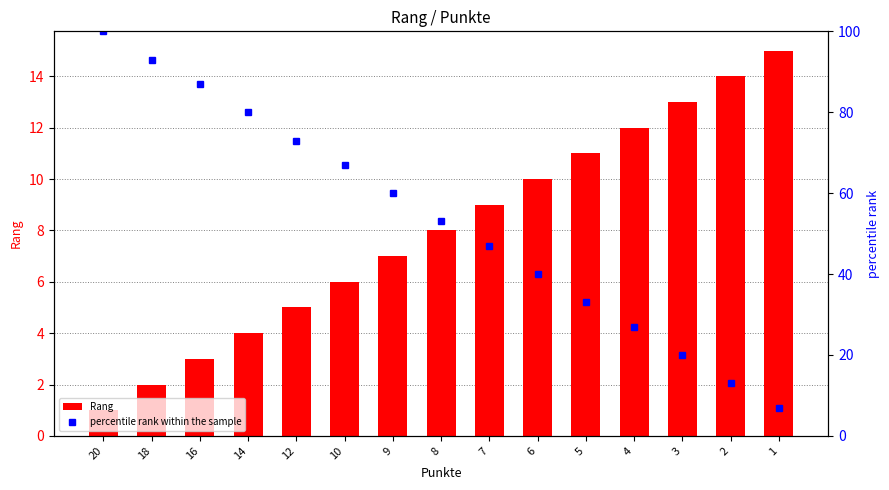

What is the maximum value shown in the chart?

100